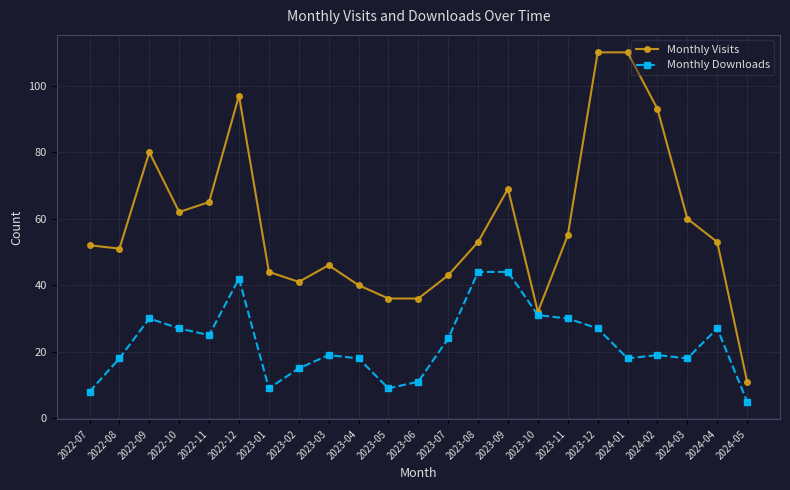

What is the sum of all Monthly Downloads values?

518